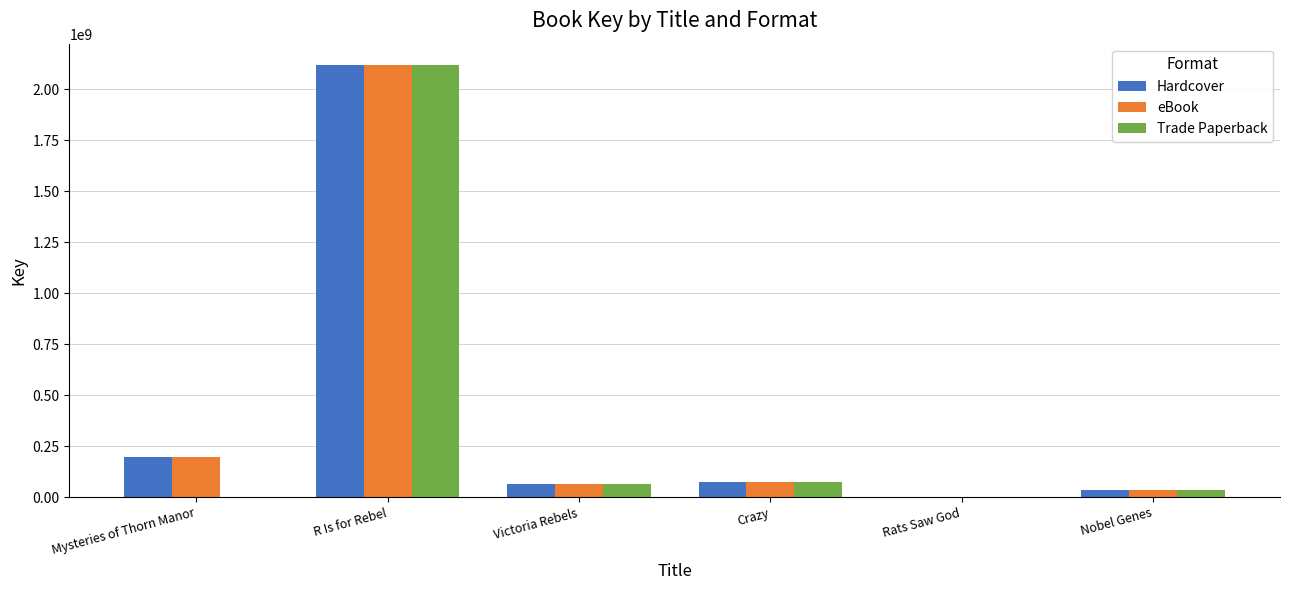

How many groups of bars are there?

6